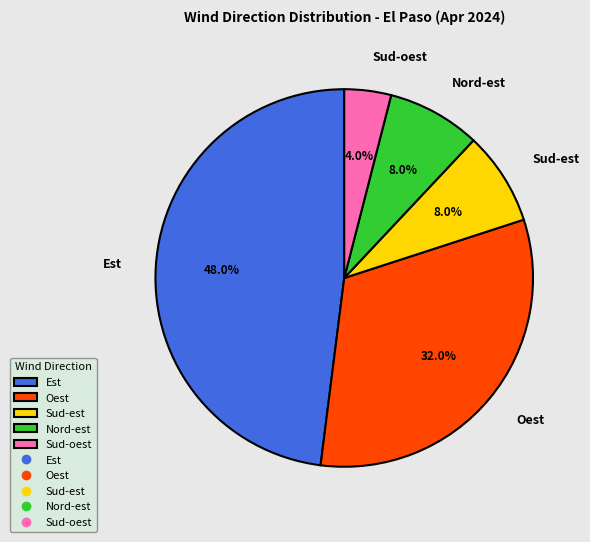

Is the sum of Oest and Est greater than half?

Yes